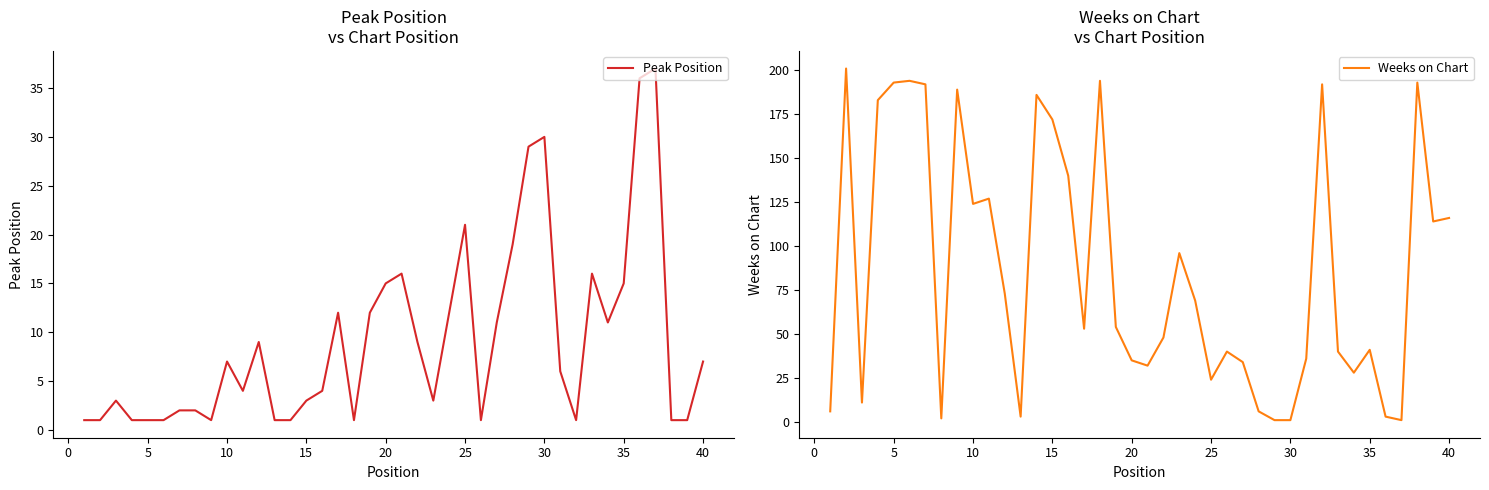

Reading right to left, transcribe all the data shown in this chart.

Peak Position: 7	1	1	37	36	15	11	16	1	6	30	29	19	11	1	21	12	3	9	16	15	12	1	12	4	3	1	1	9	4	7	1	2	2	1	1	1	3	1	1
Weeks on Chart: 116	114	193	1	3	41	28	40	192	36	1	1	6	34	40	24	69	96	48	32	35	54	194	53	140	172	186	3	73	127	124	189	2	192	194	193	183	11	201	6